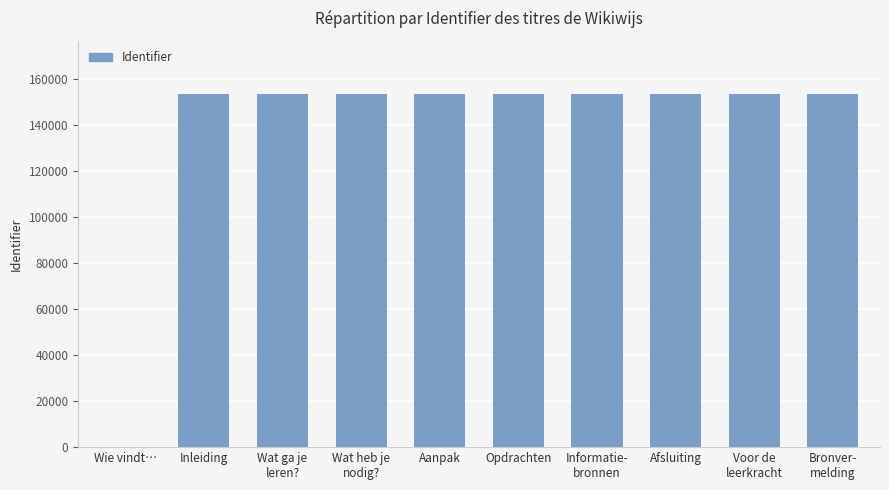

The value at Wat ga je
leren? is 199993. True or false?

False